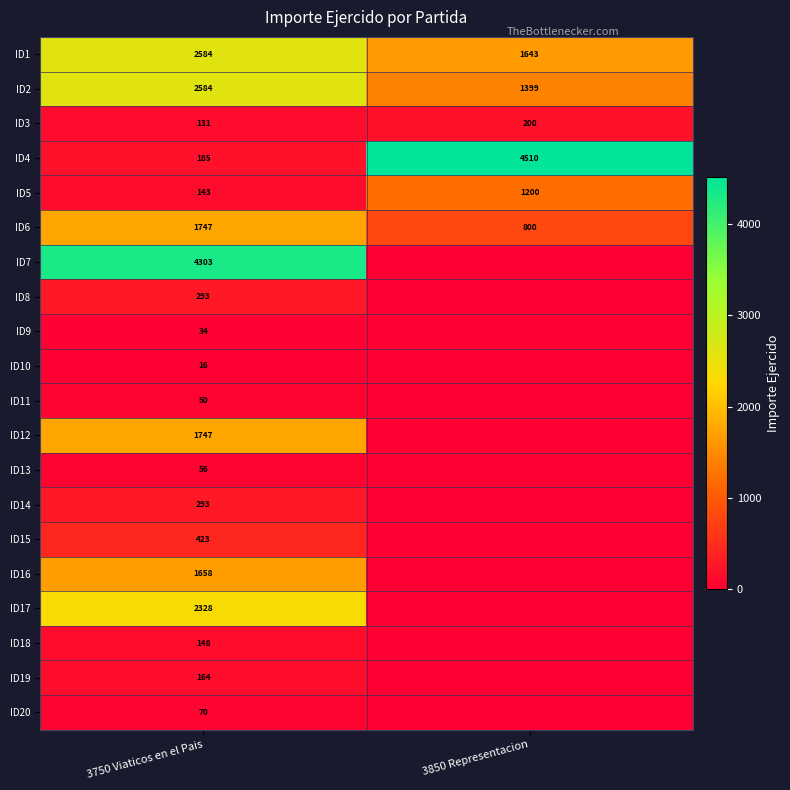

Is the value of ID11 at 3750 Viaticos en el Pais greater than the value of ID17 at 3750 Viaticos en el Pais?

No